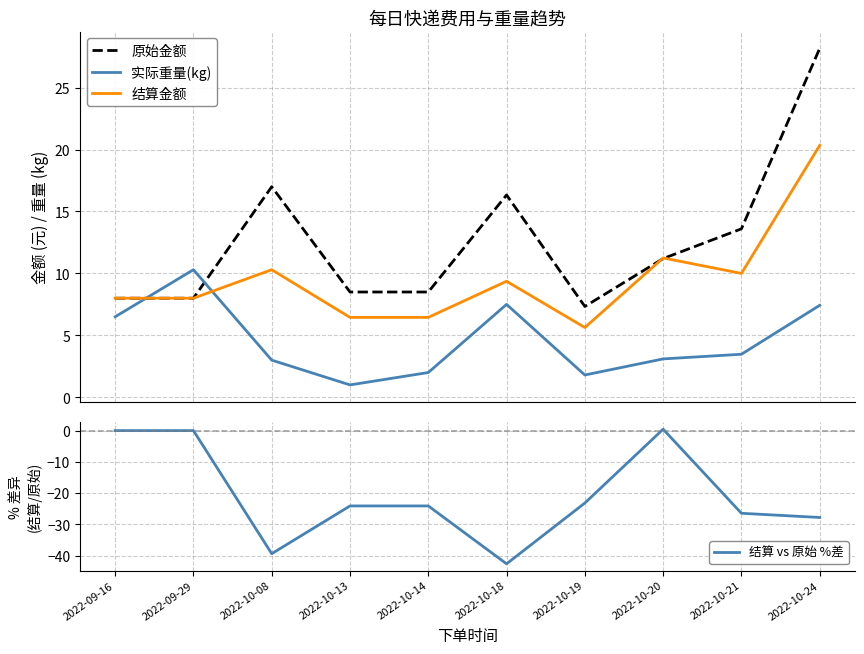

Which series has the largest range (max minus min)?

结算 vs 原始 %差